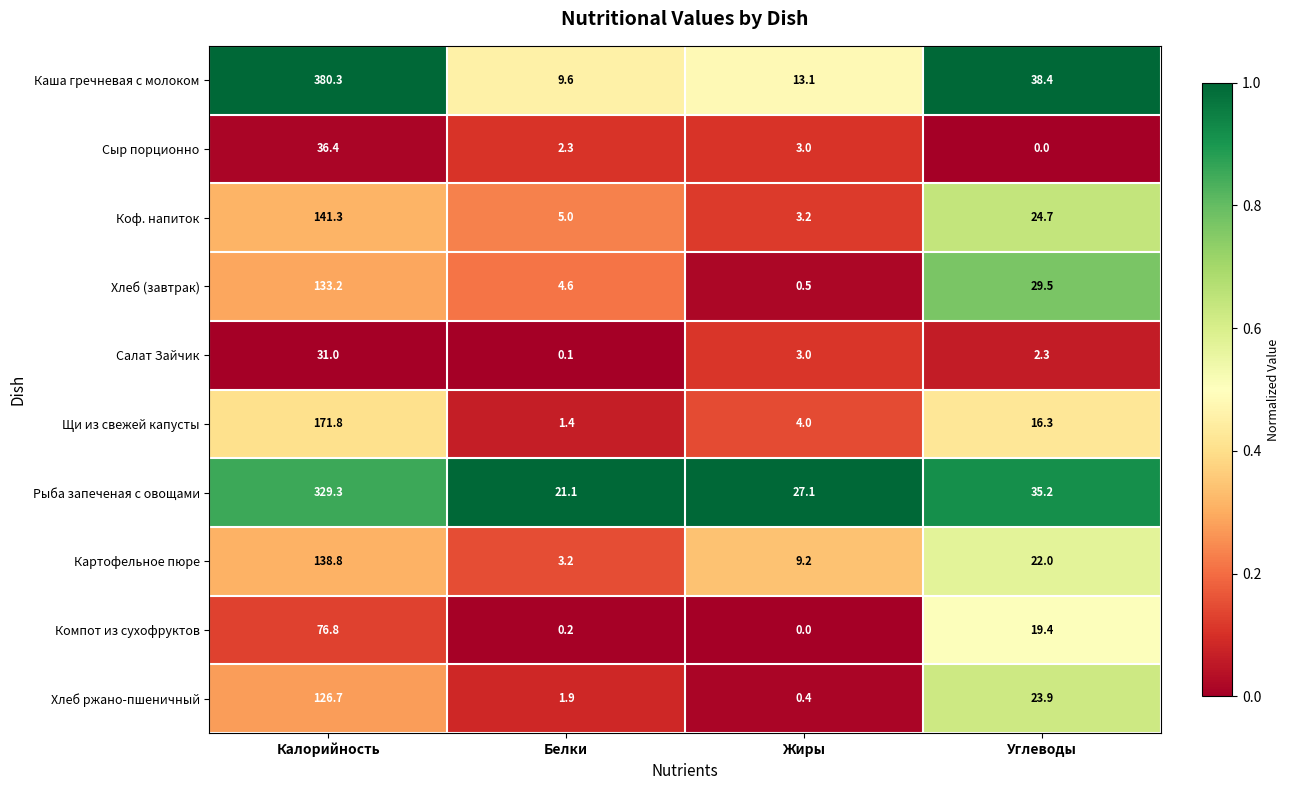

Count the number of categories in the chart.

4